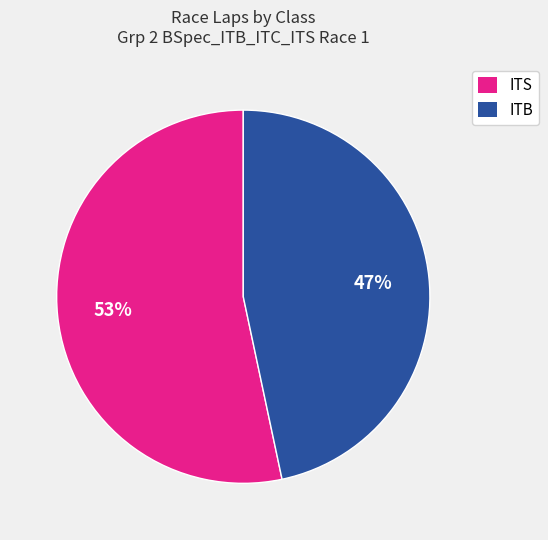

Count the number of slices in the pie.

2